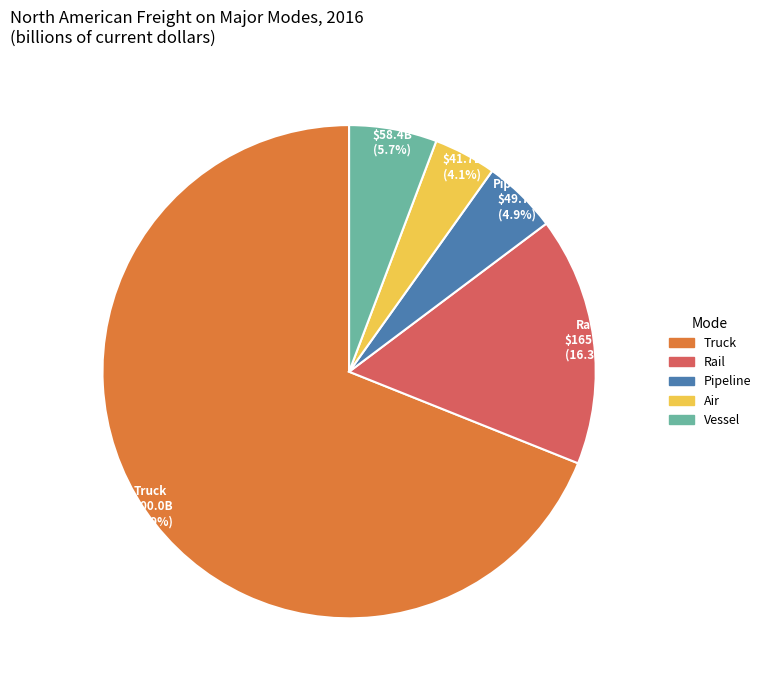

To the nearest percent, what is the difference between the largest and smallest slice percentages?

65%